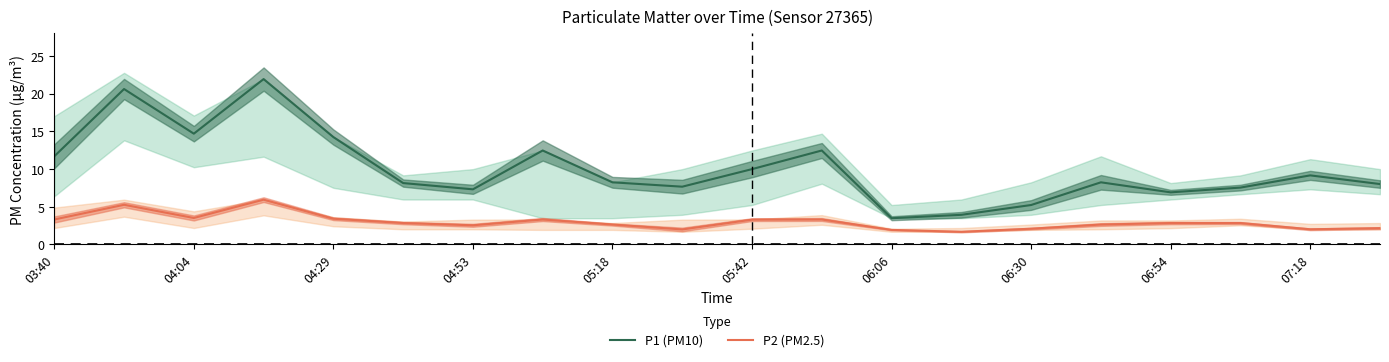

True or false: P1 (PM10) and P2 (PM2.5) intersect in this chart.

False